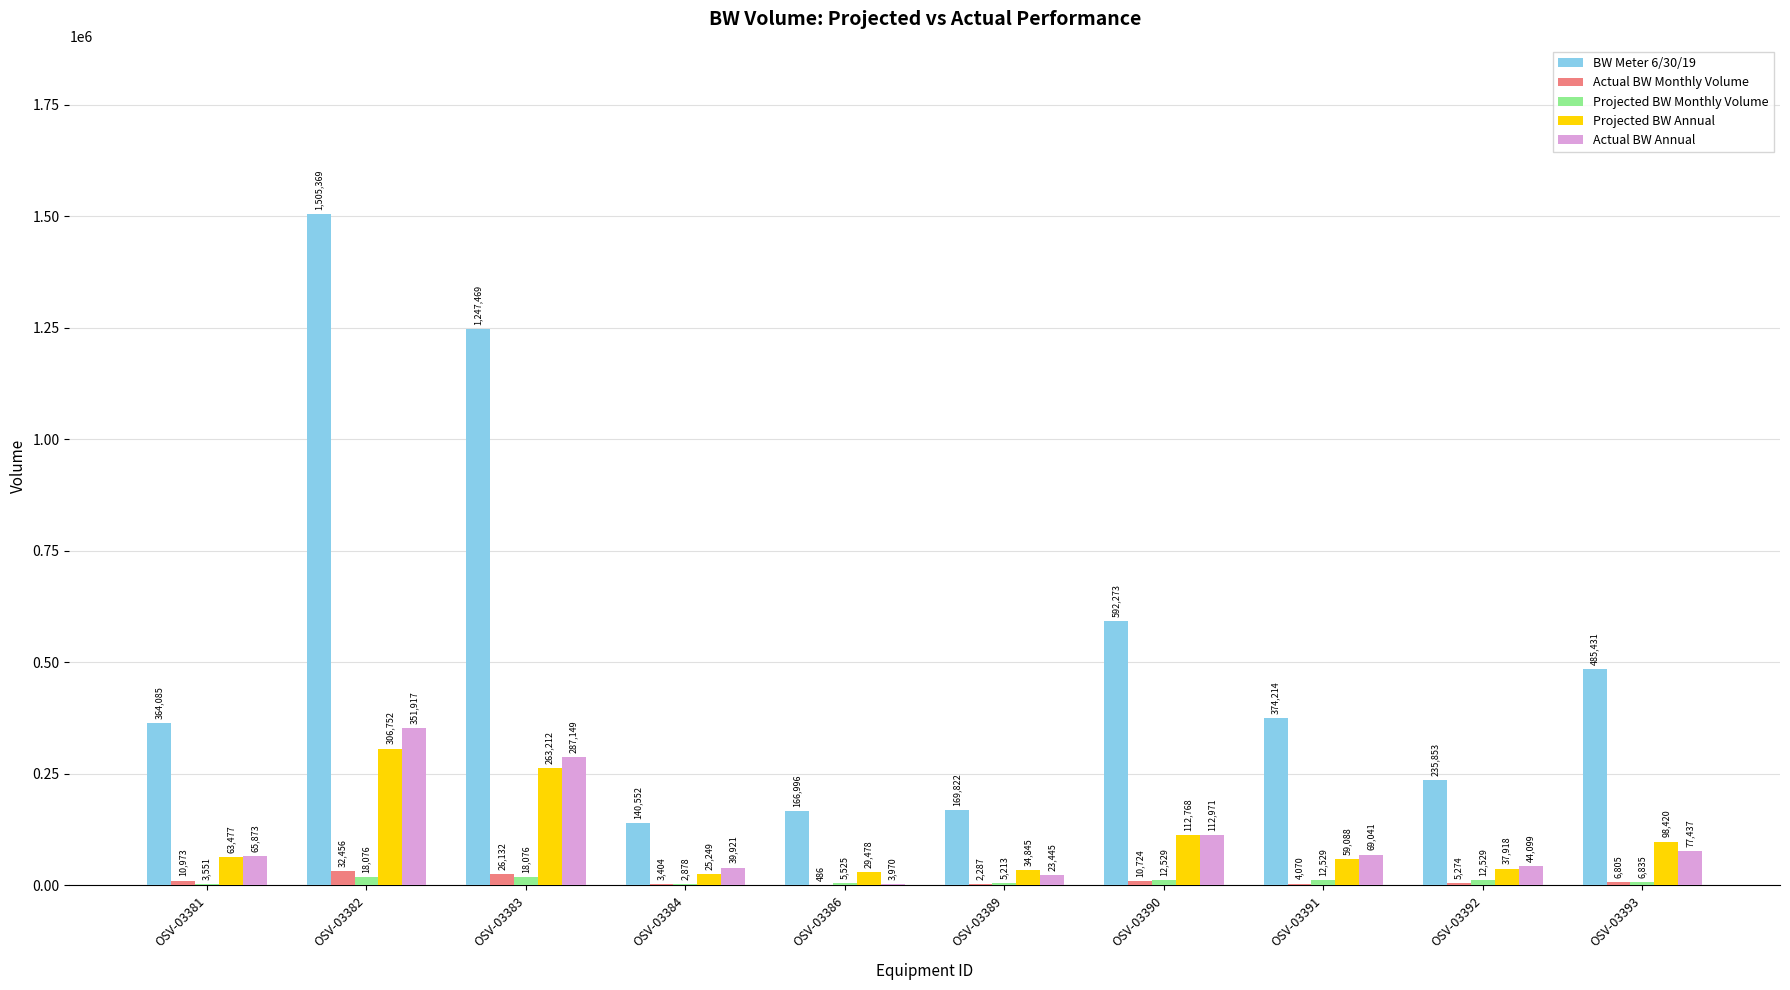

Count the number of categories in the chart.

10